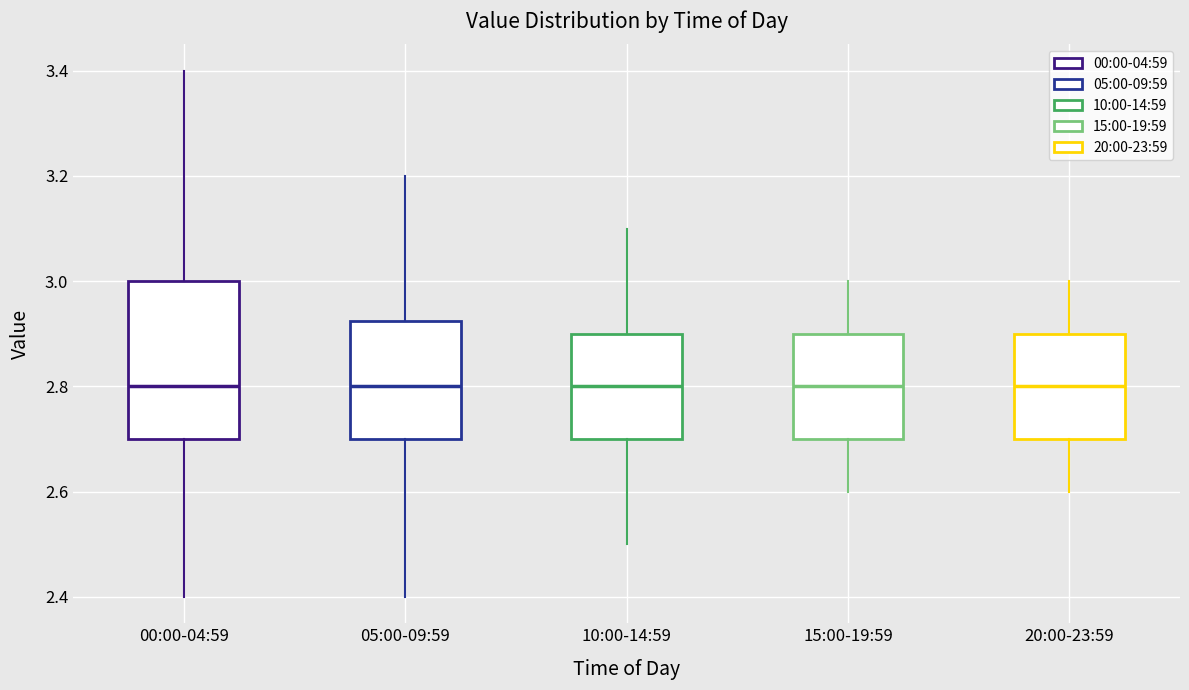

Where does the median line of the box for 00:00-04:59 sit on the y-axis? The values are not printed on the chart, so give them approximately, as read against the axis.

2.80